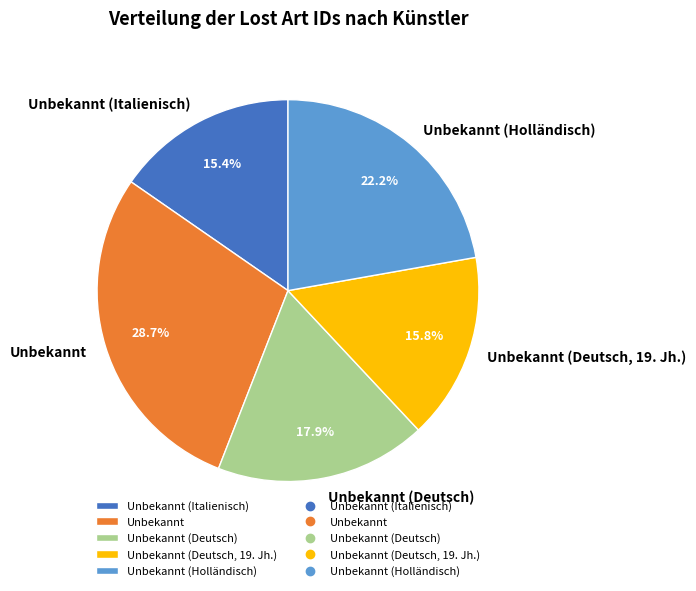

Rank the categories by value from highest to lowest.

Unbekannt, Unbekannt (Holländisch), Unbekannt (Deutsch), Unbekannt (Deutsch, 19. Jh.), Unbekannt (Italienisch)